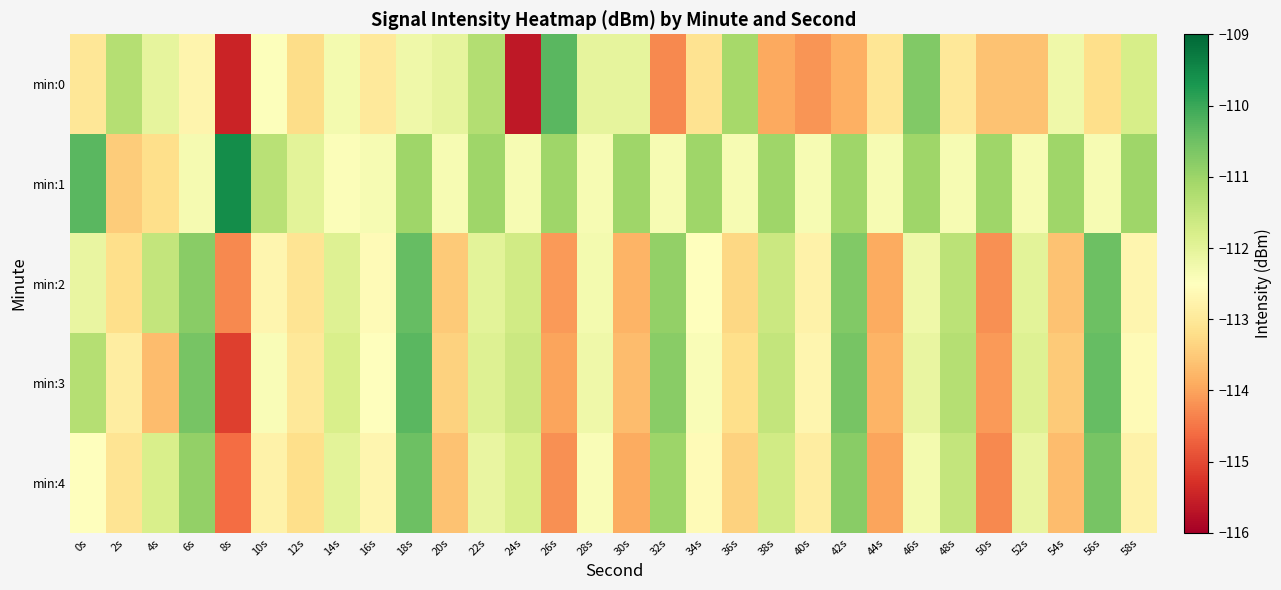

Between 6s and 36s, which is larger?

36s